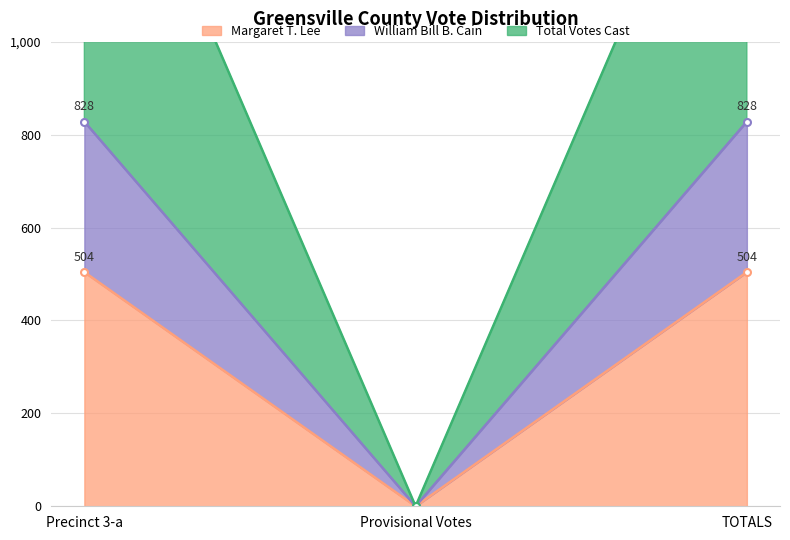

Which has a higher value, TOTALS or Precinct 3-a?

TOTALS